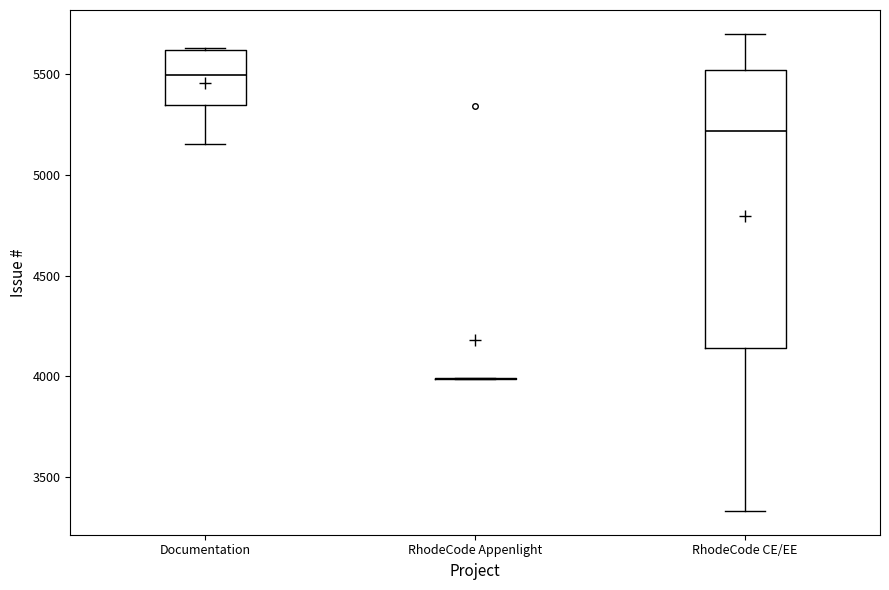

Which box is the tallest, from its lower edge to its upper edge?

RhodeCode CE/EE